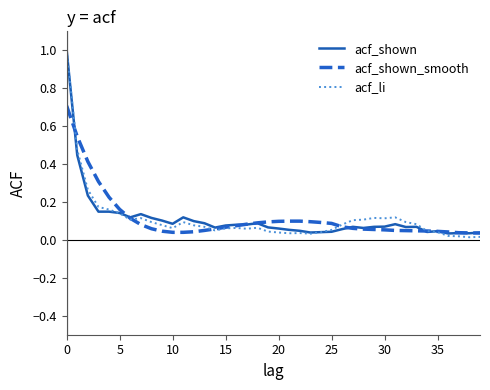

Rank the series by their average value, from highest to lowest.

acf_shown_smooth, acf_shown, acf_li